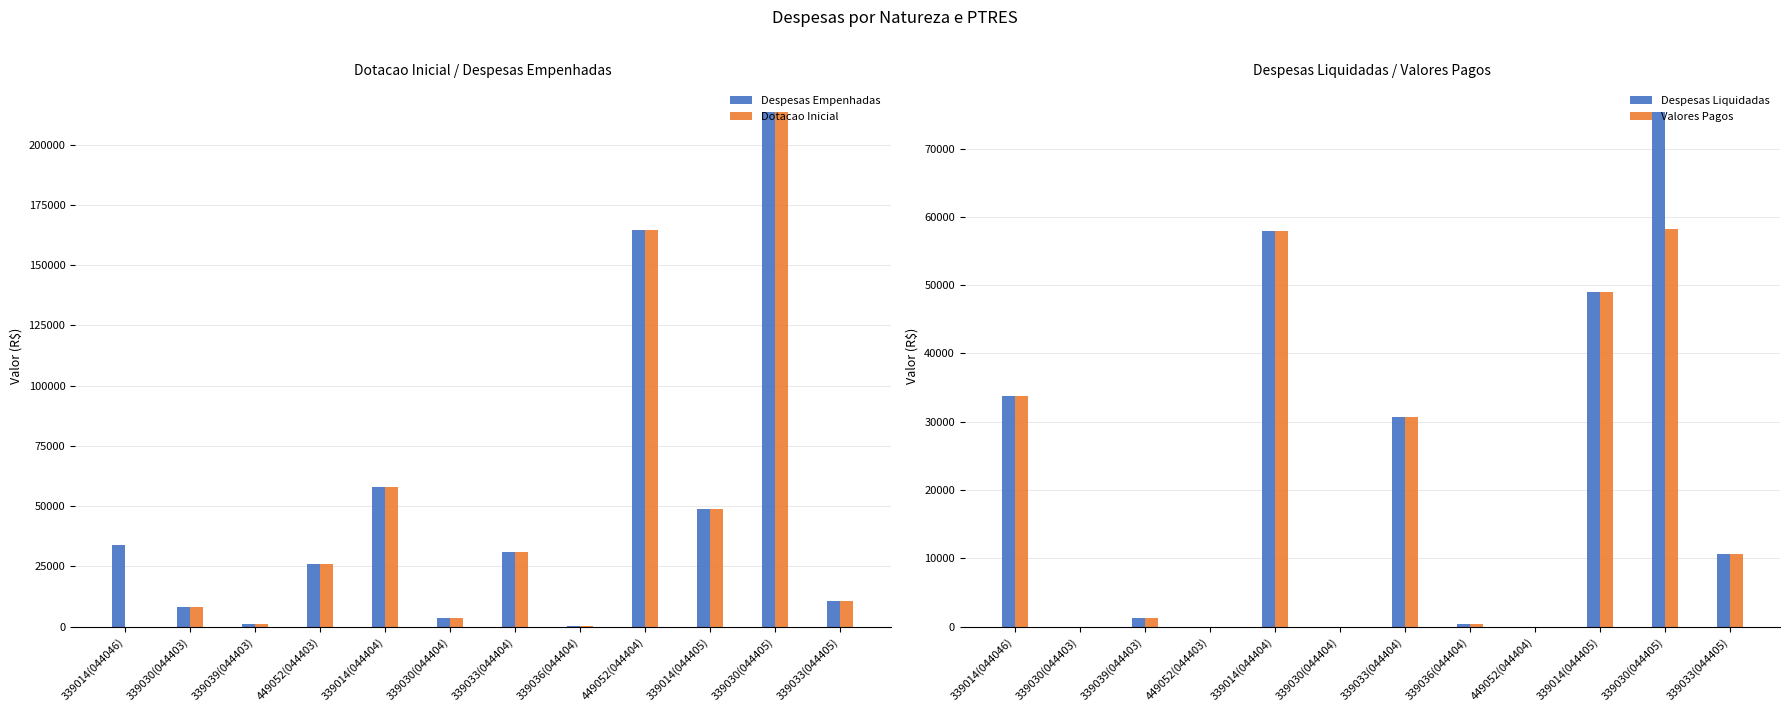

How many values in the Valores Pagos series exceed 10632?

6